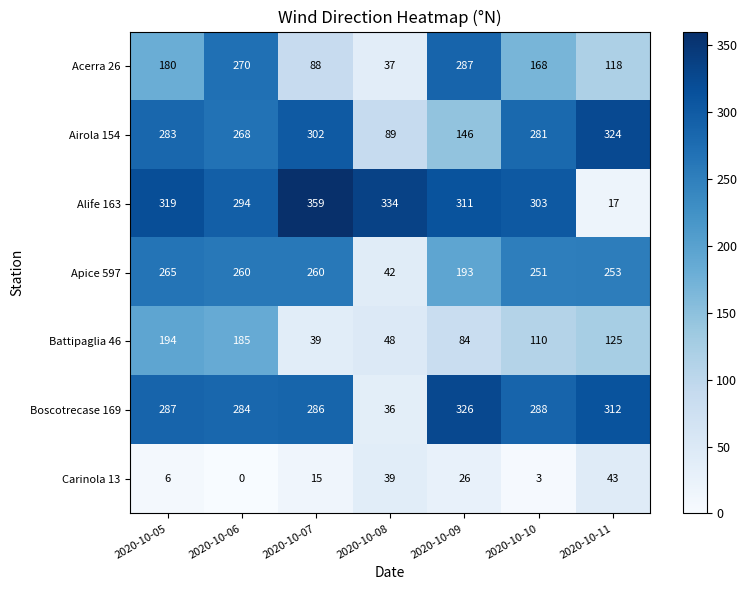

What is the approximate value of Battipaglia 46 at 2020-10-09, to the nearest 10?

80